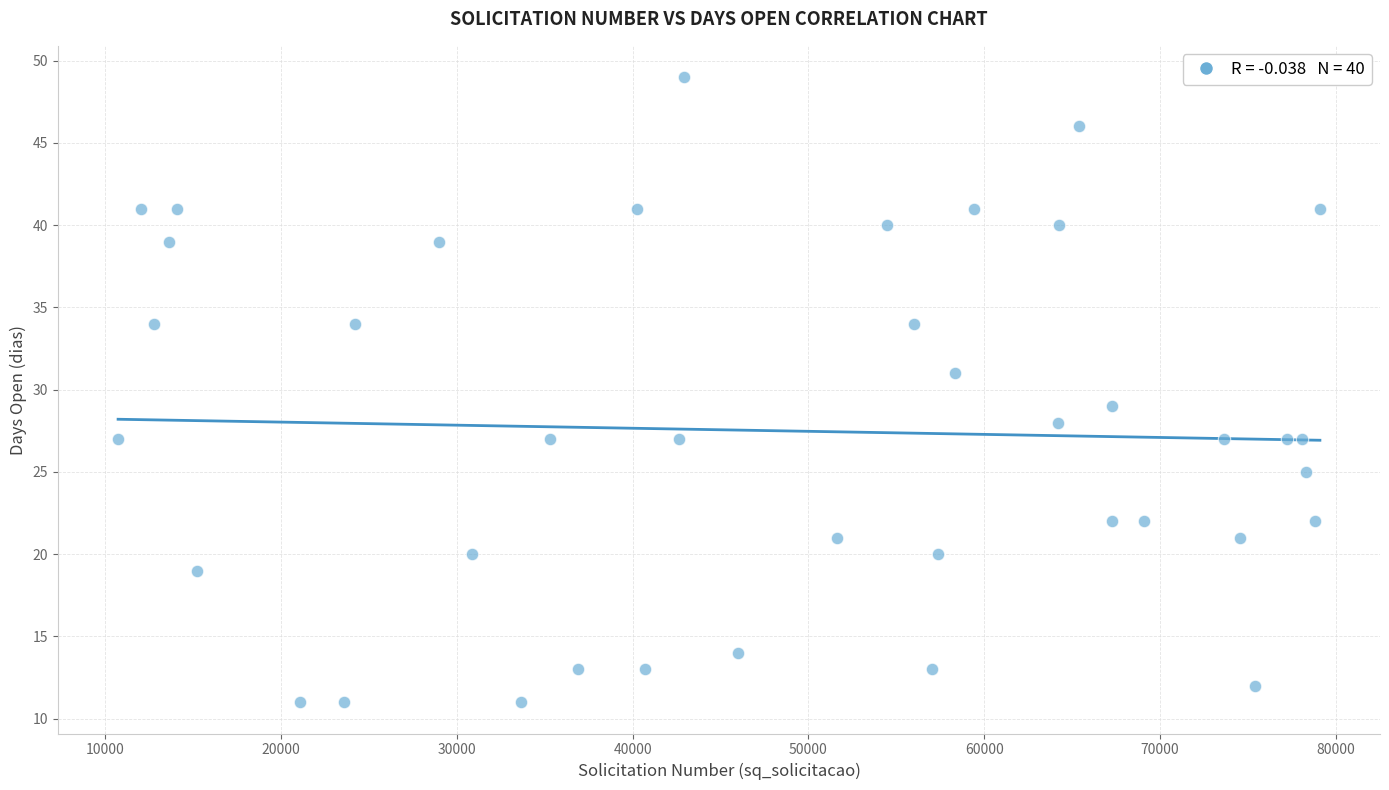

What is the range of X values (max minus min)?

68383